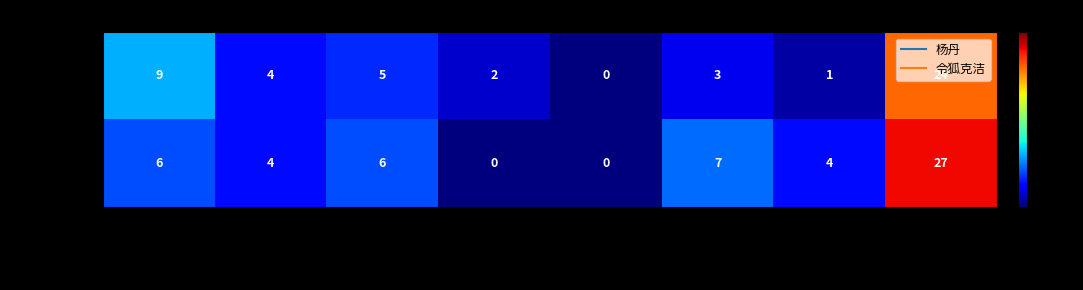

What is the difference between the second highest and minimum values in the 令狐克洁 series?

7